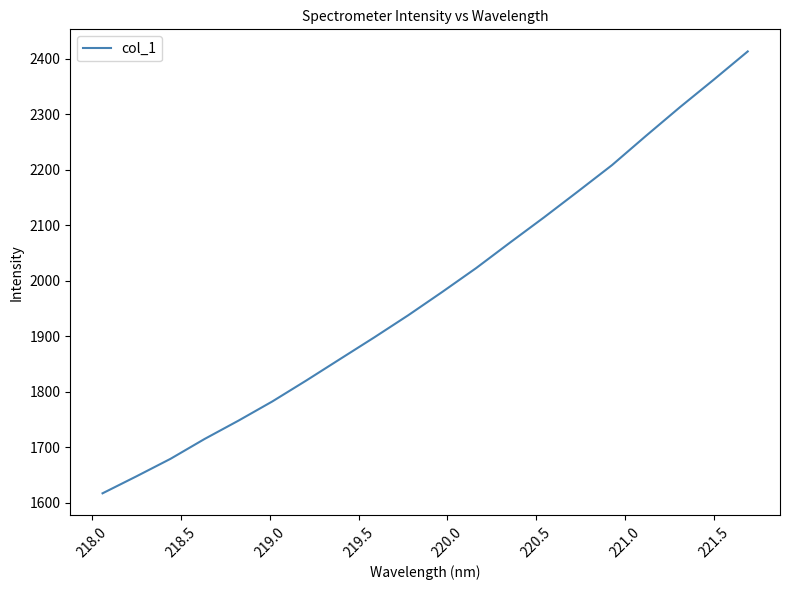

What is the minimum value shown in the chart?

1616.8